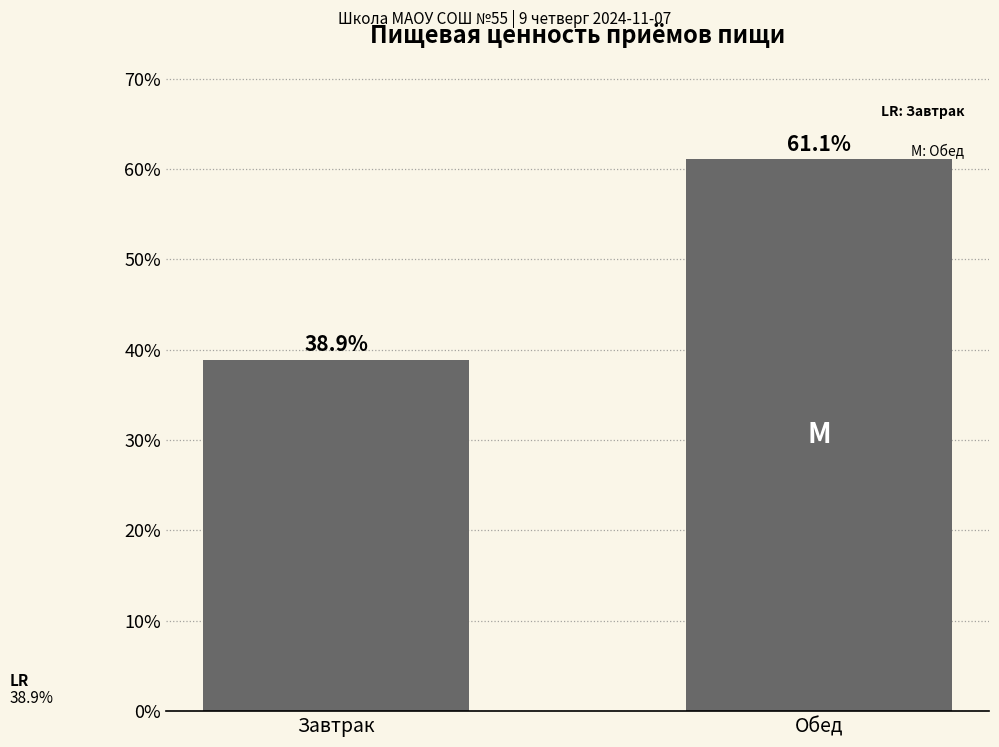

What is the value of the 2nd bar from the left?

61.1